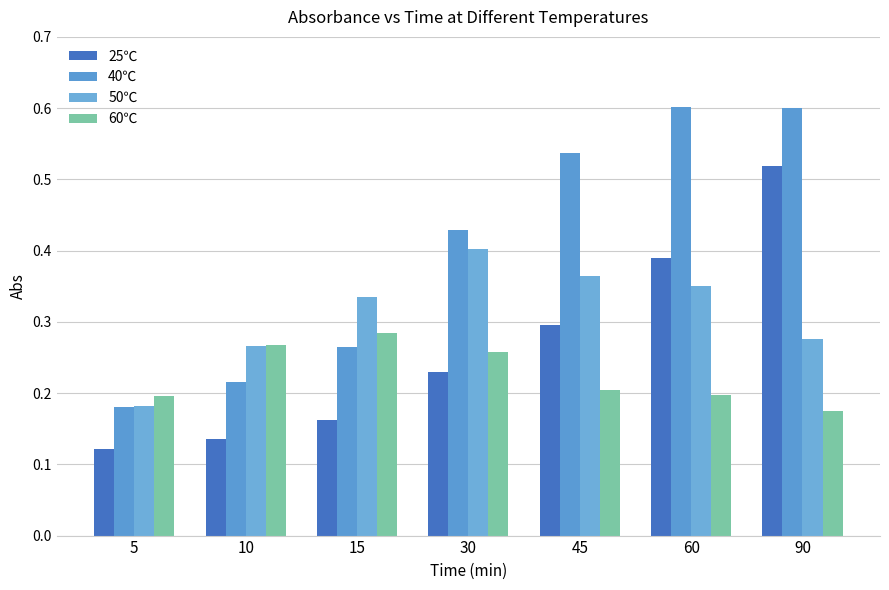

What is the smallest value displayed?

0.1